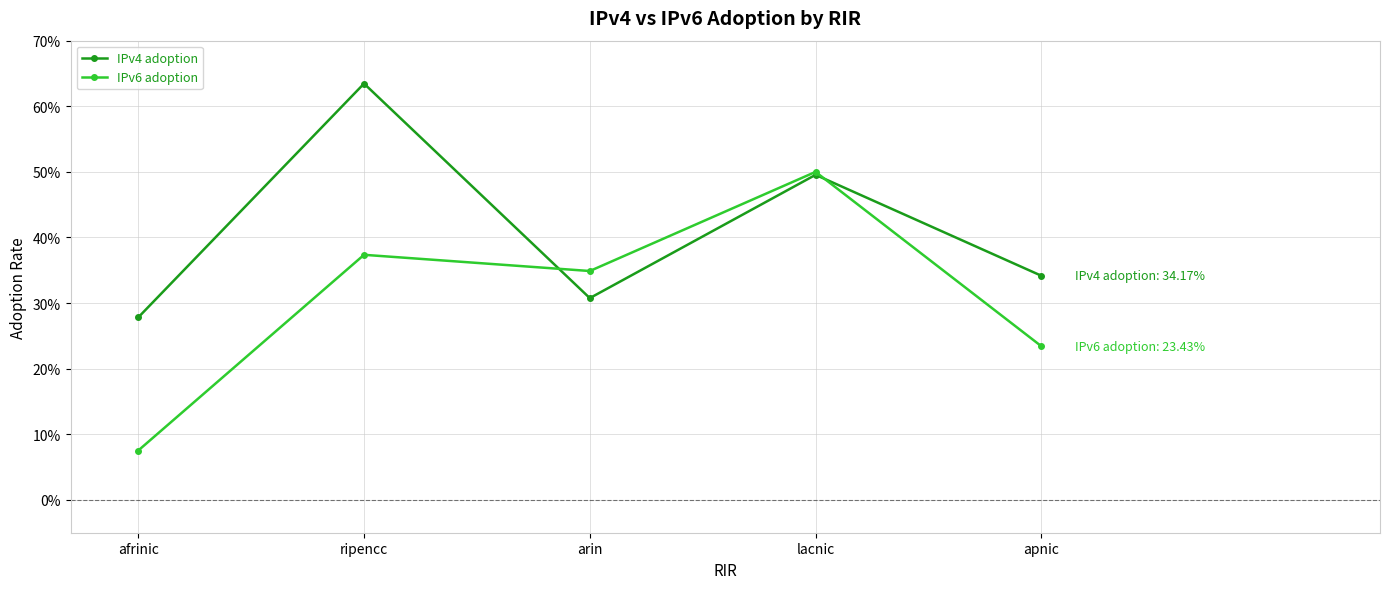

Between lacnic and afrinic, which is larger?

lacnic